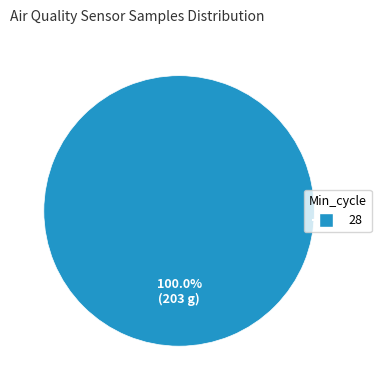

Which slice represents more than half of the pie?

28